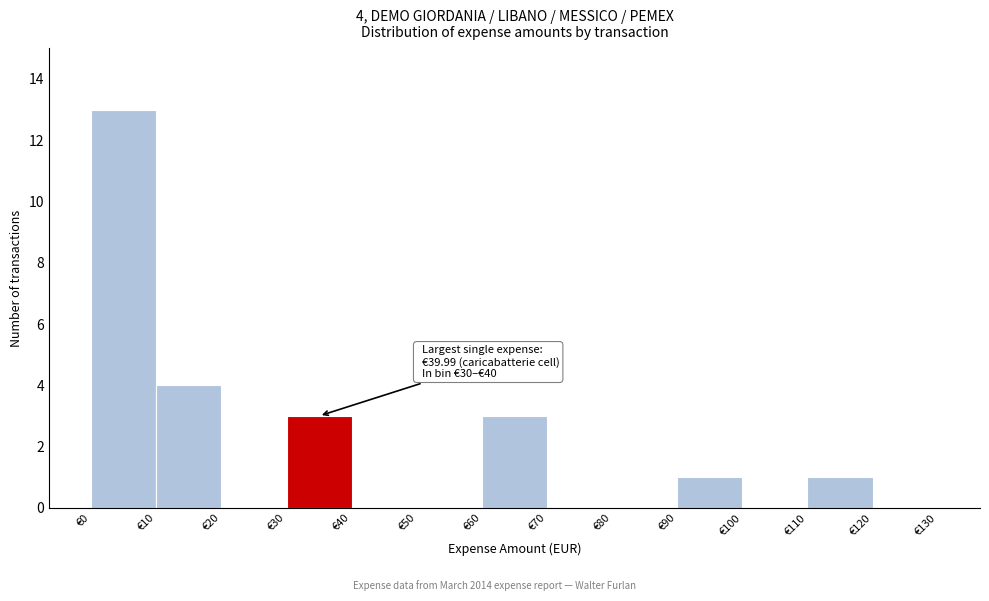

Which range on the x-axis has the tallest bar?

0 to 10